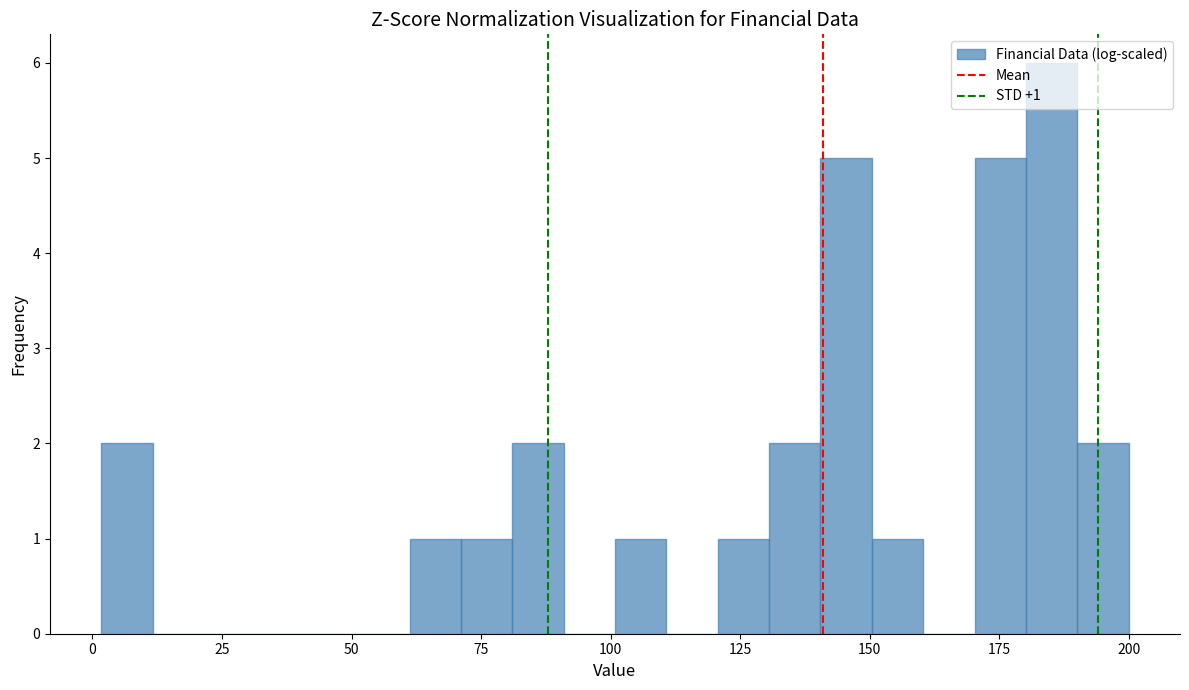

Around what value on the x-axis is the tallest bar? Give the approximate position of its centre, as read against the axis.

185